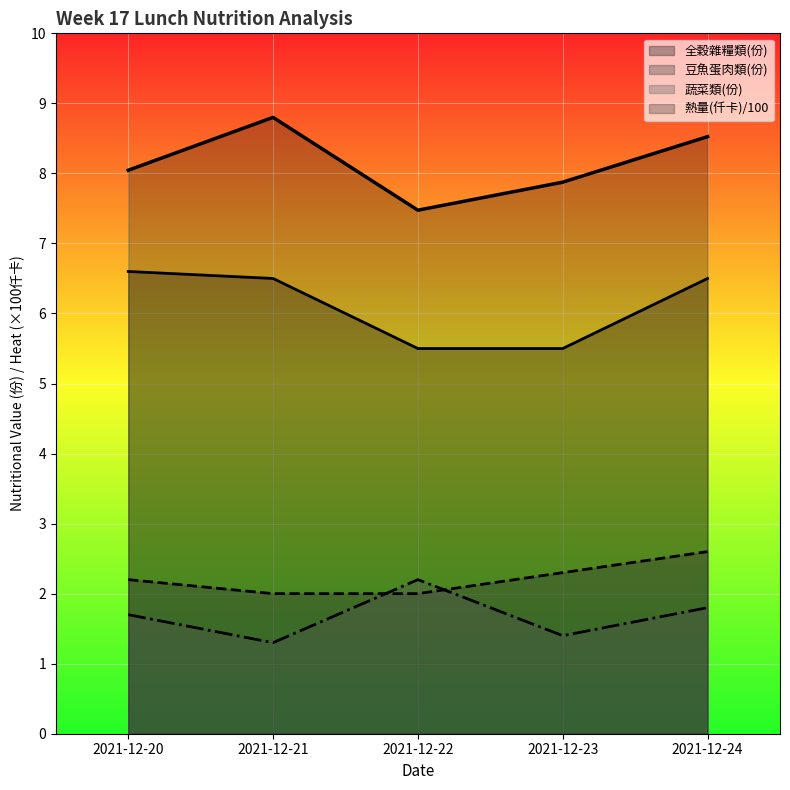

At 2021-12-23, list the series in order from smallest to largest.

蔬菜類(份), 豆魚蛋肉類(份), 全穀雜糧類(份), 熱量(仟卡)